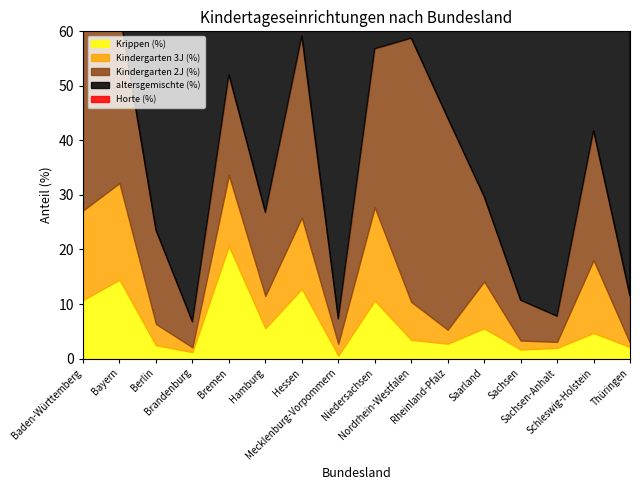

How many categories are shown in the chart?

16